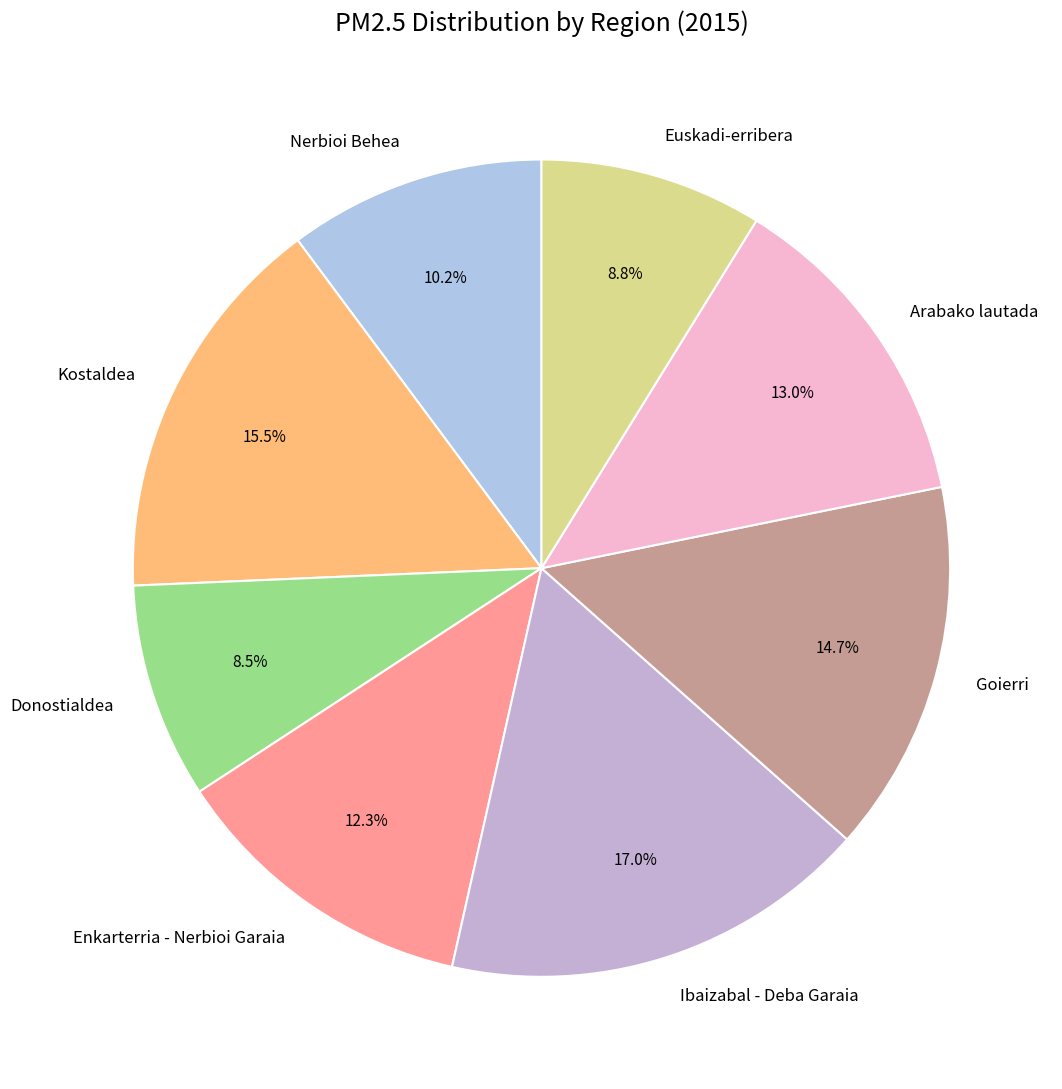

How many slices are in this pie chart?

8